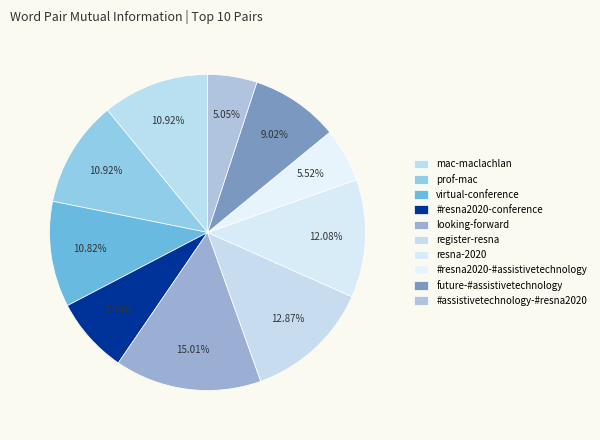

How many slices are in this pie chart?

10